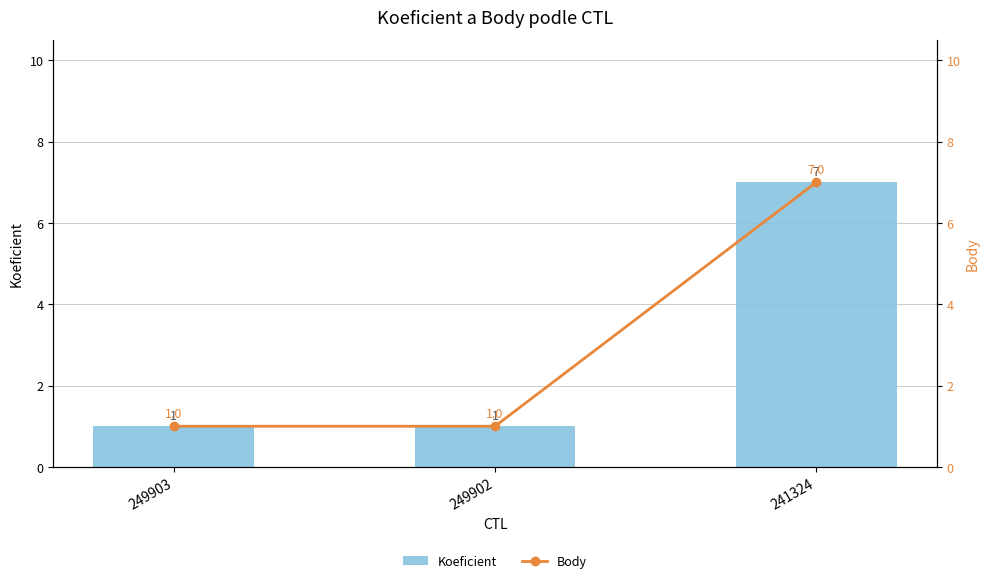

Reading left to right, transcribe all the data shown in this chart.

Koeficient: 249903=1	249902=1	241324=7
Body: 249903=1	249902=1	241324=7